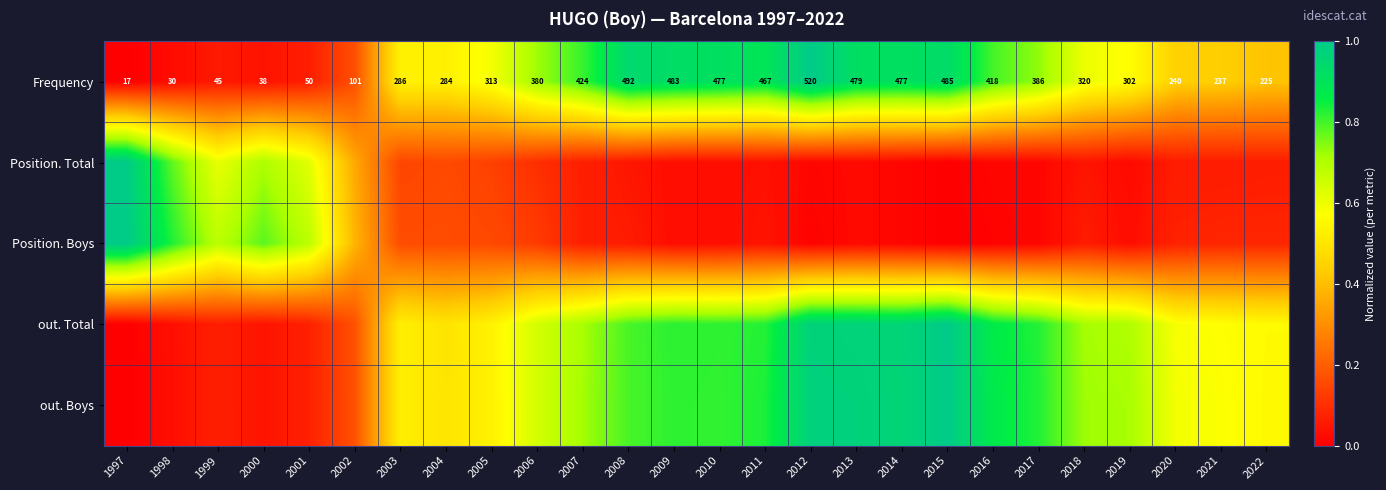

Which series has the widest spread of values?

Frequency